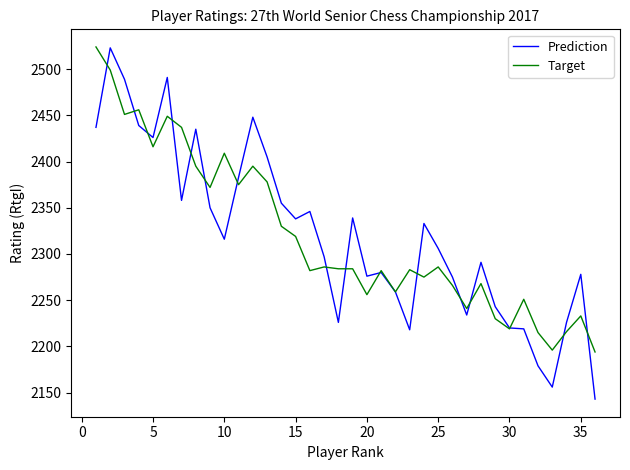

What is the smallest value displayed?

2143